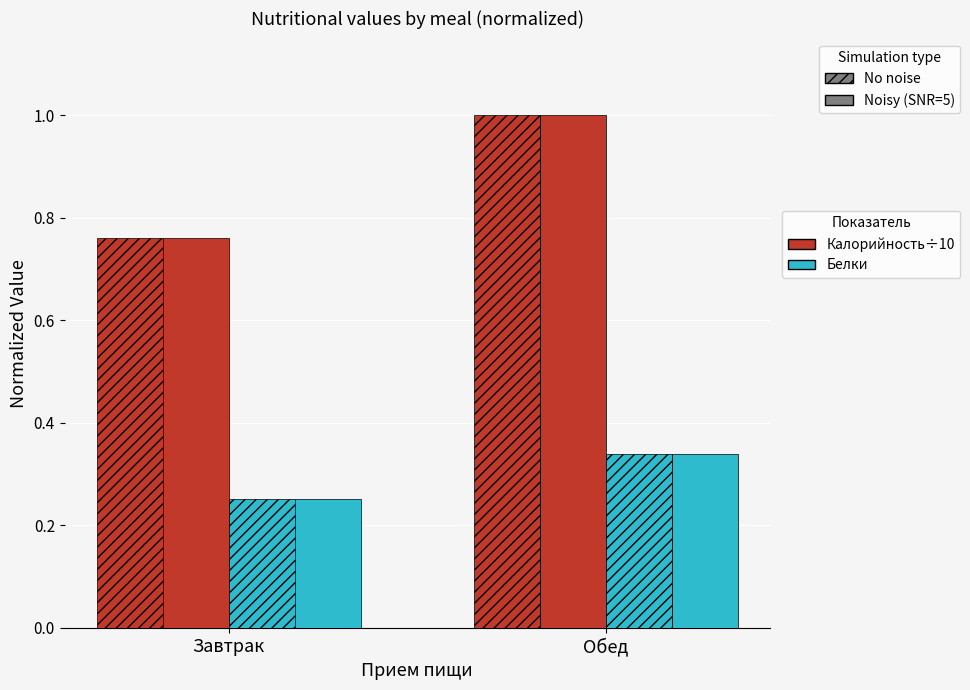

What is the label of the 1st bar from the right?

Обед